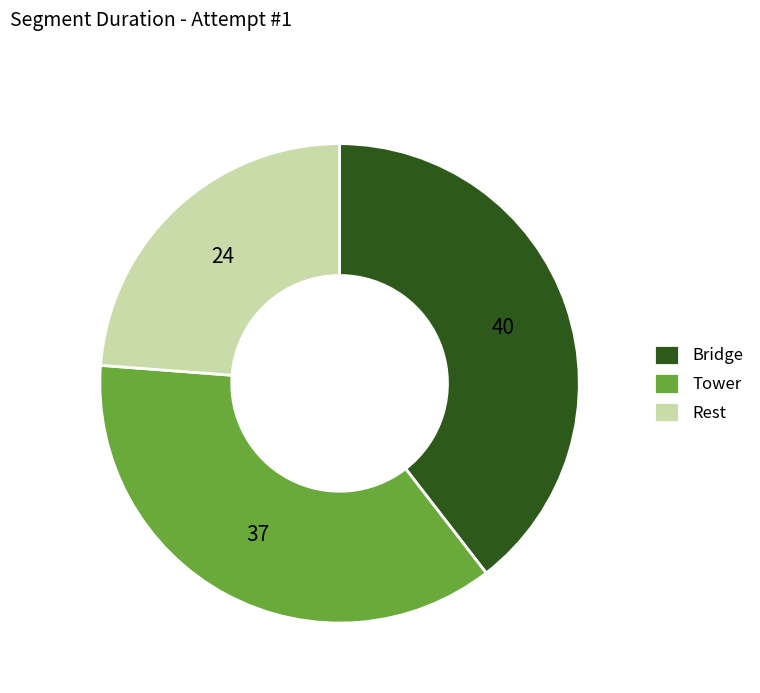

Is it true that Bridge is 40% of the pie?

True